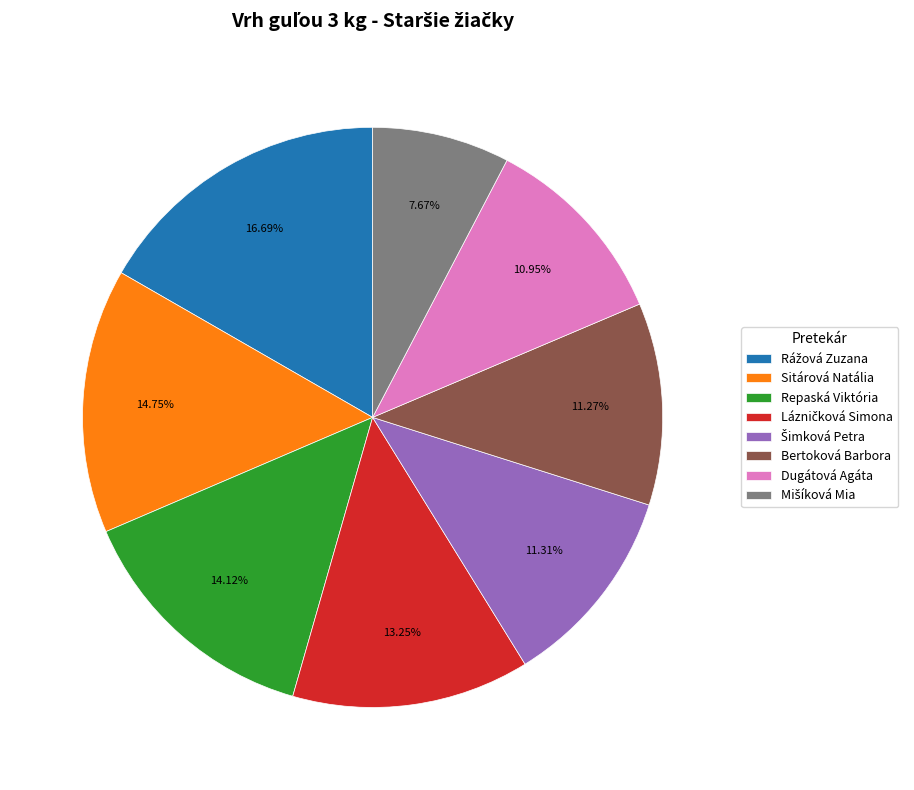

Is there any slice that represents more than half of the pie?

No